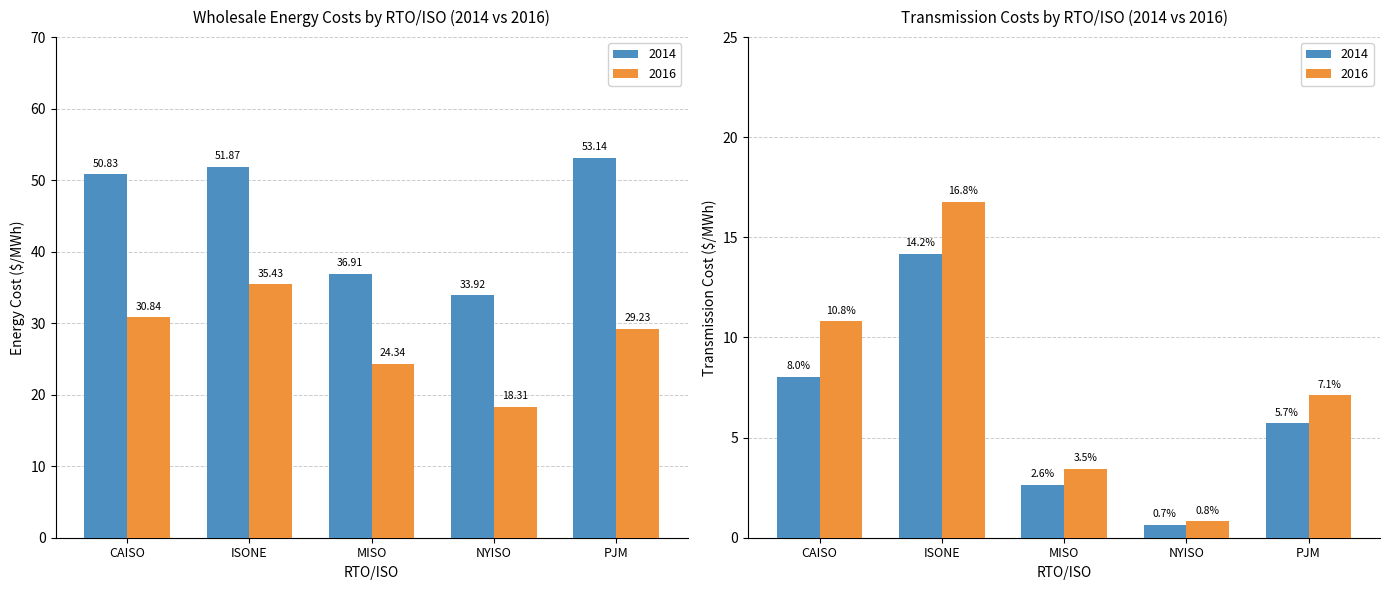

Between PJM and CAISO, which is larger?

PJM